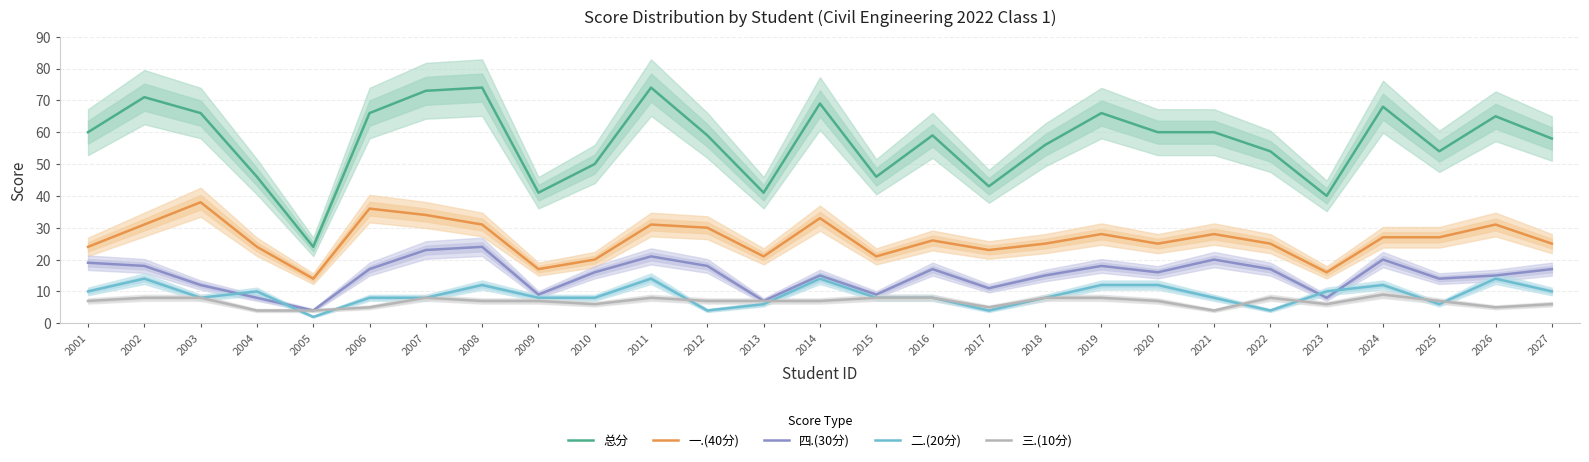

What is the total value across all series at 2002?

142